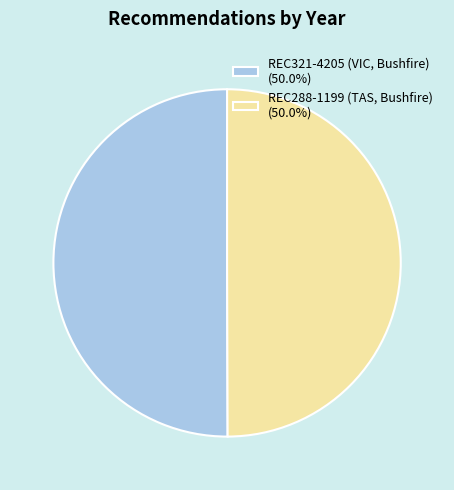

How many segments does this pie chart have?

2